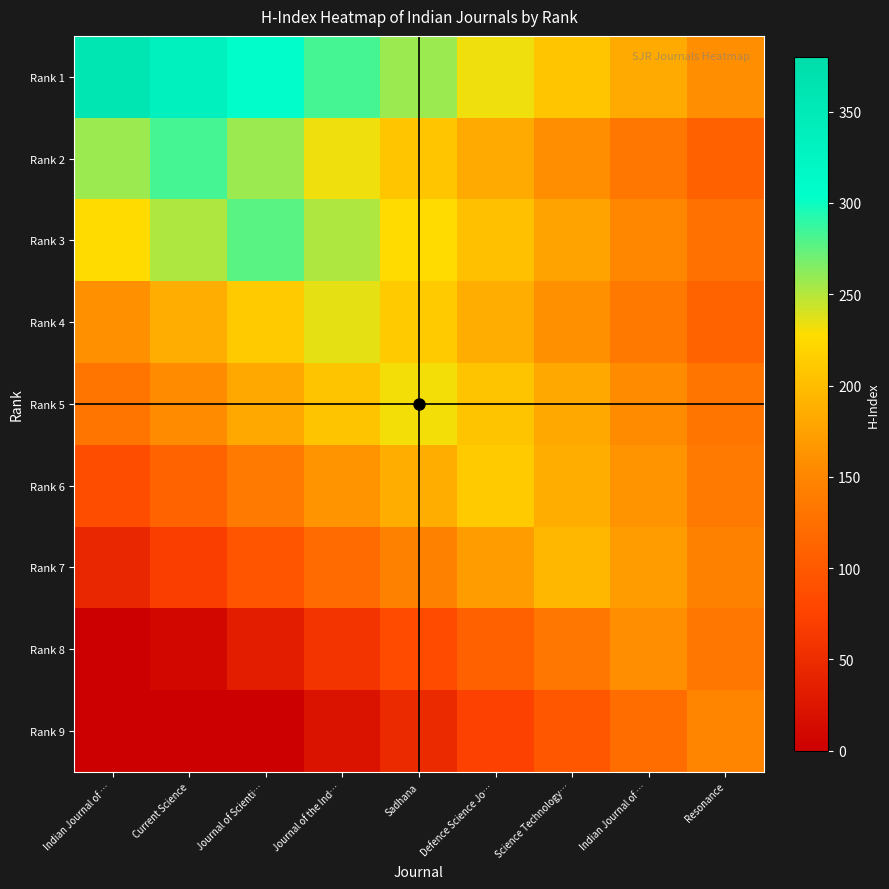

What is the greatest value displayed?

358